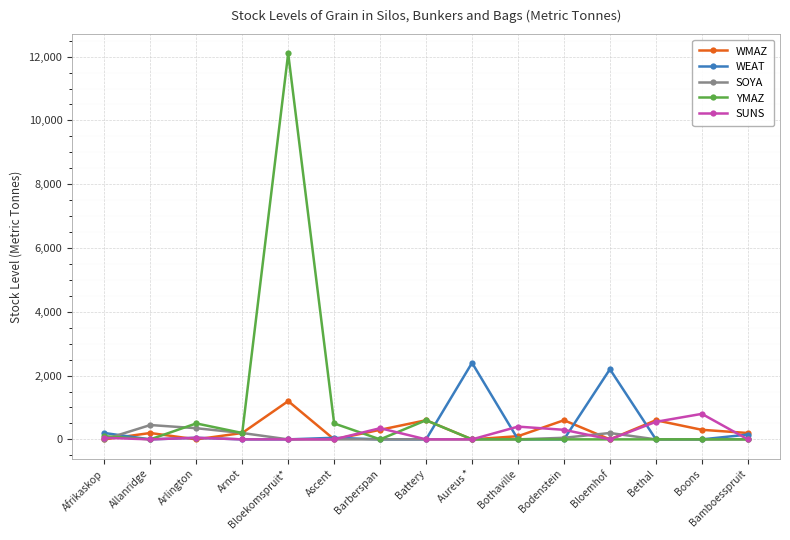

At which category is the sum across all series the highest?

Bloekomspruit*